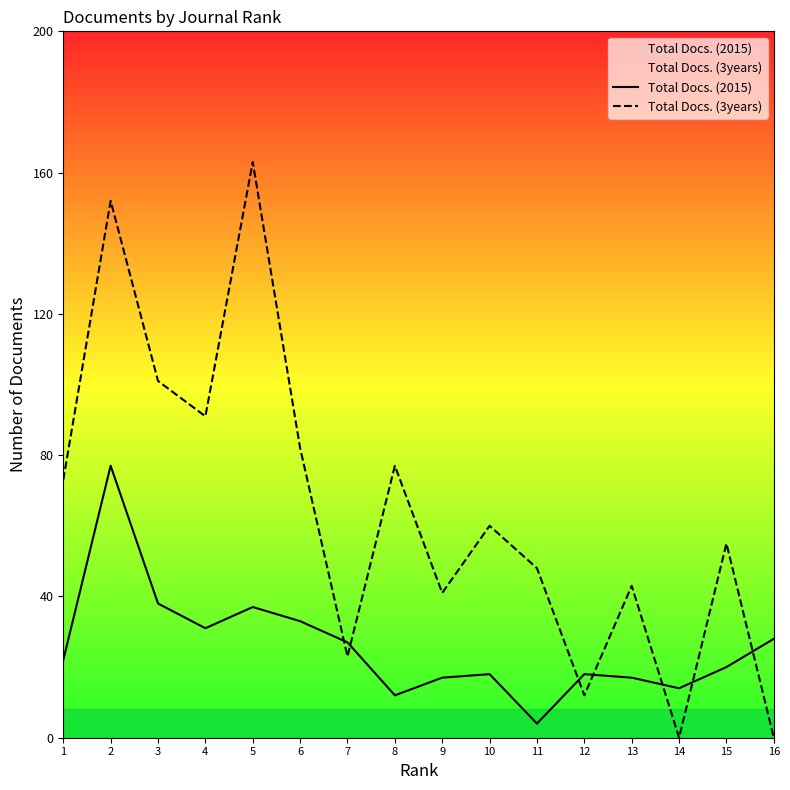

True or false: Total Docs. (2015) has more than 0 points higher than both neighbors.

True